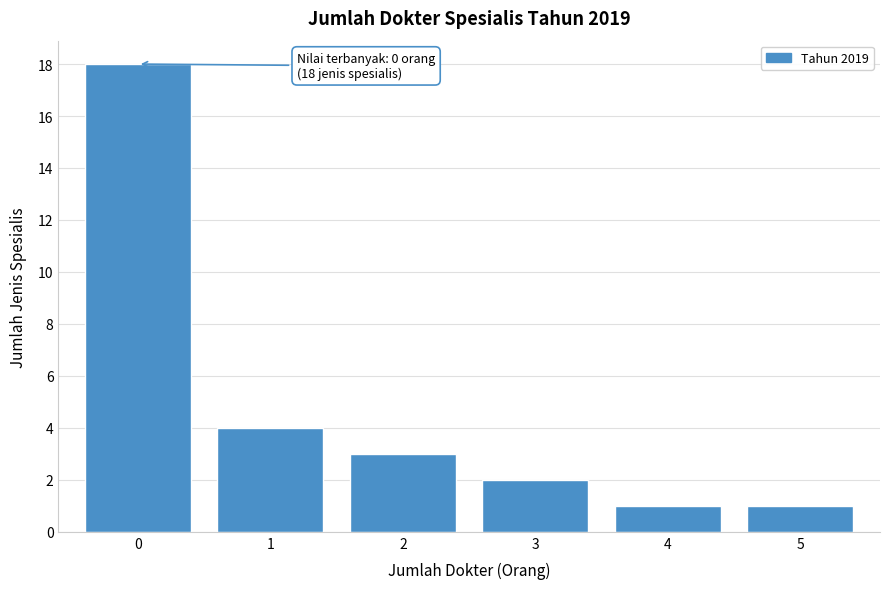

Reading left to right, extract all data points from this chart.

18	4	3	2	1	1